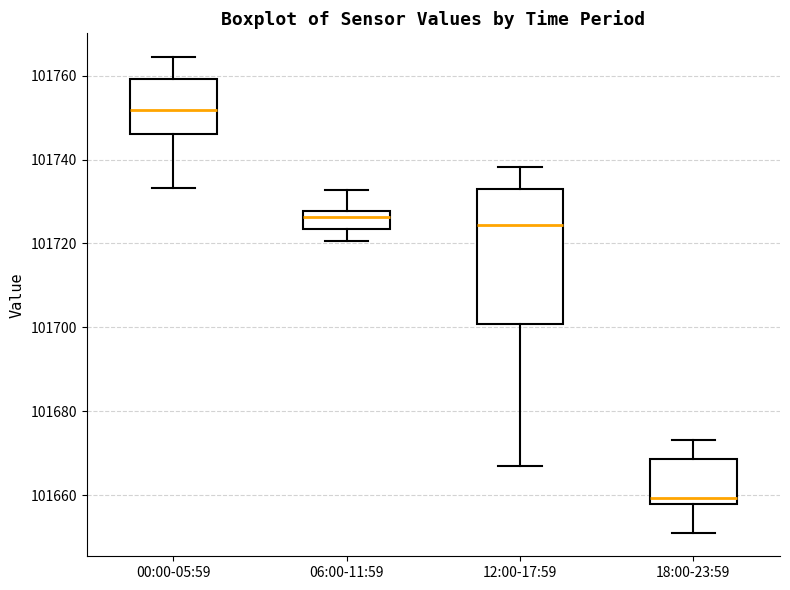

Which box's median line is the lowest?

18:00-23:59